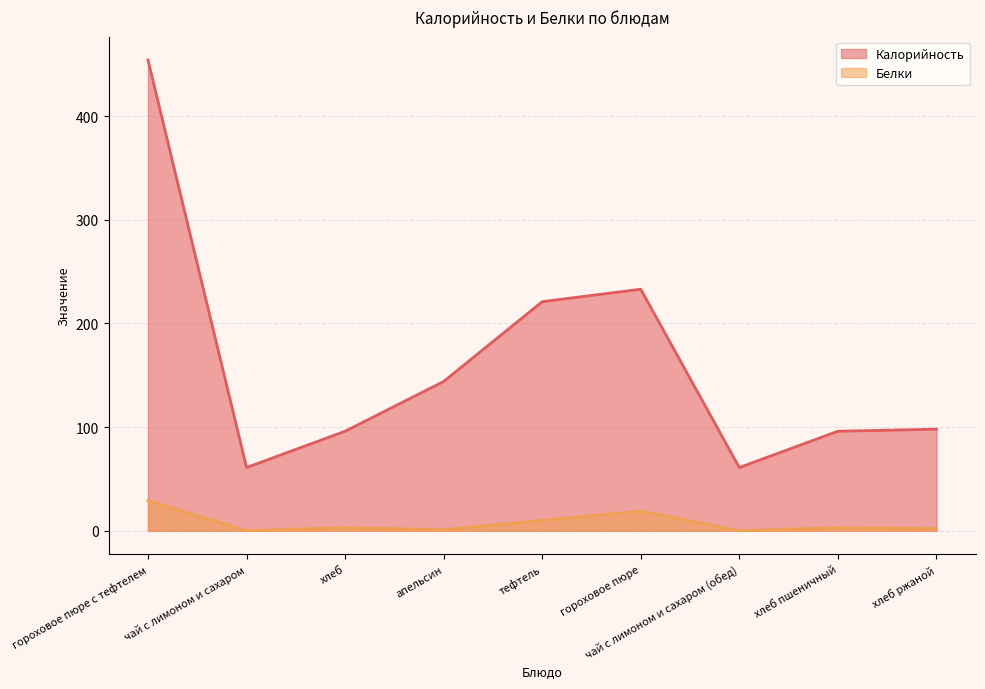

What is the spread (max minus min) of values at гороховое пюре?

214